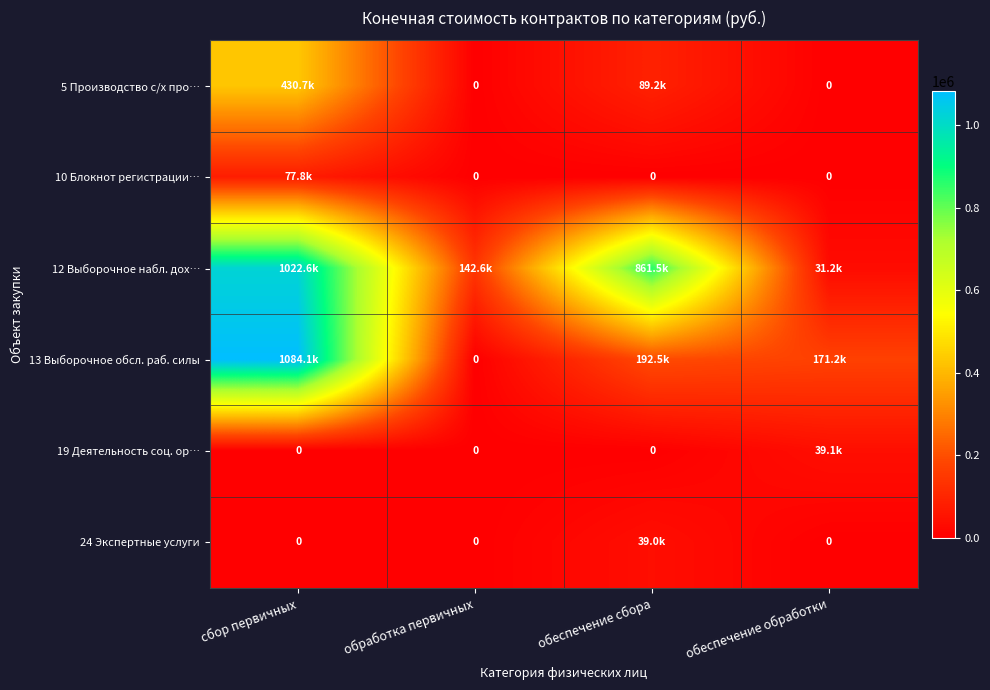

At how many categories does at least one series exceed 150339?

3